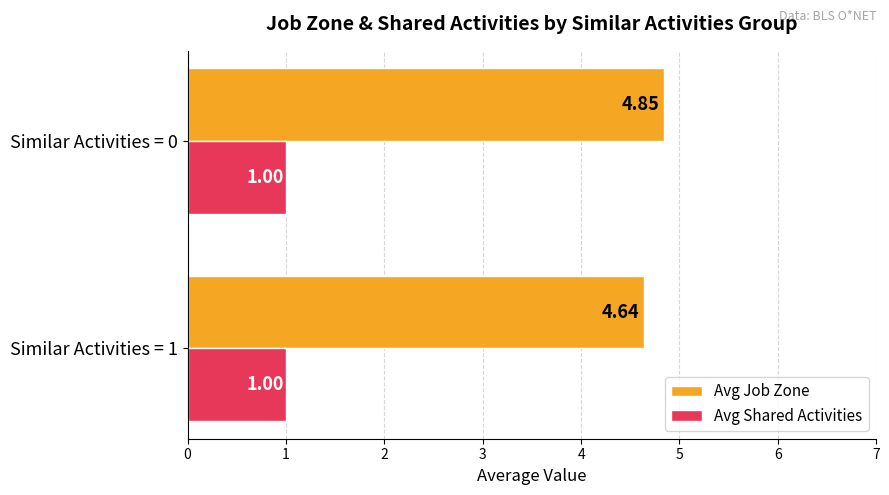

Which series has the largest total across all categories?

Avg Job Zone